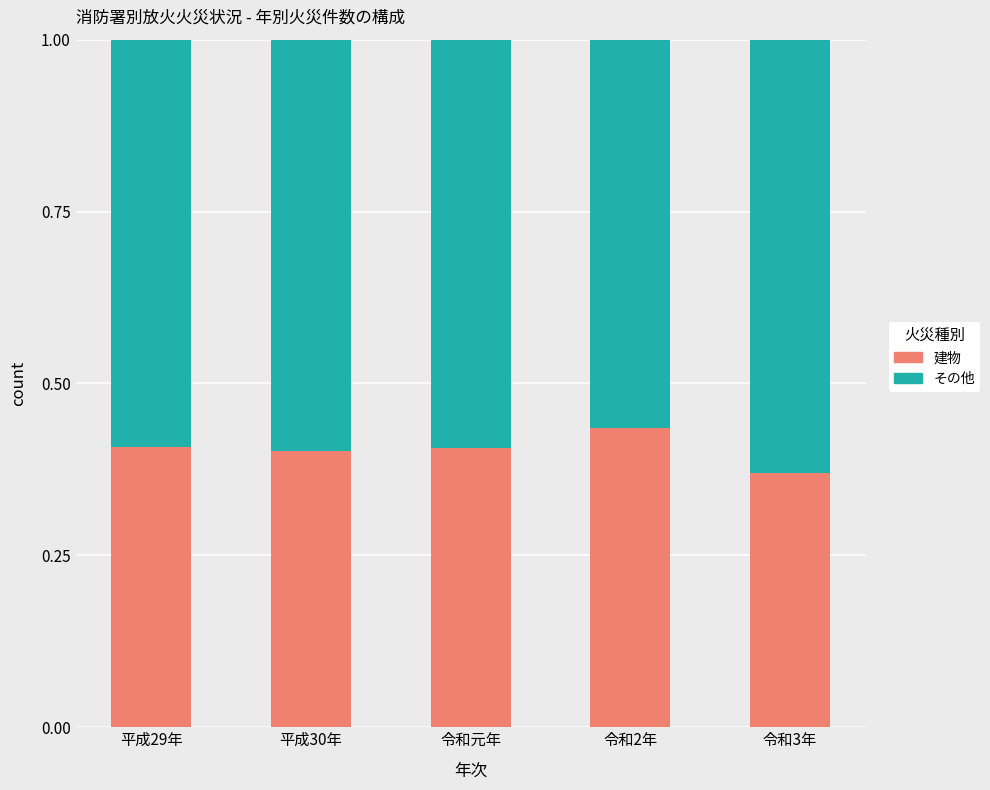

What is the sum of the 建物 values at 平成30年 and 令和3年?

0.8